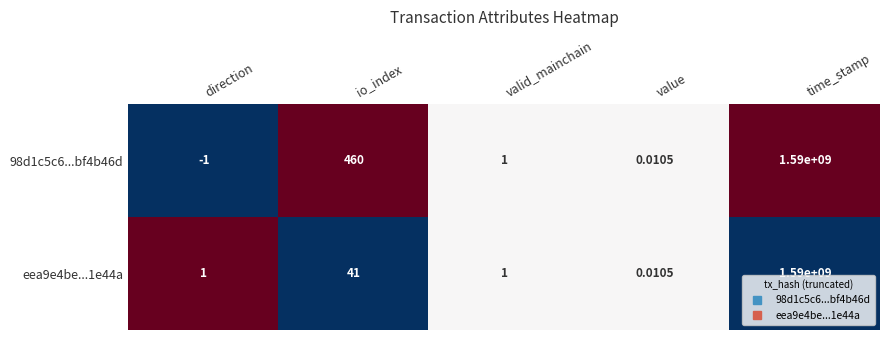

List the labels in order of 98d1c5c6...bf4b46d value, largest first.

time_stamp, io_index, valid_mainchain, value, direction